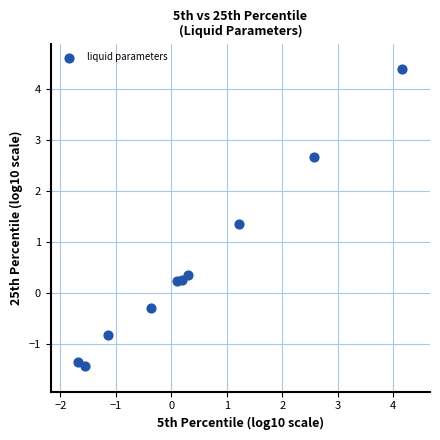

What is the range of Y values (max minus min)?

5.8